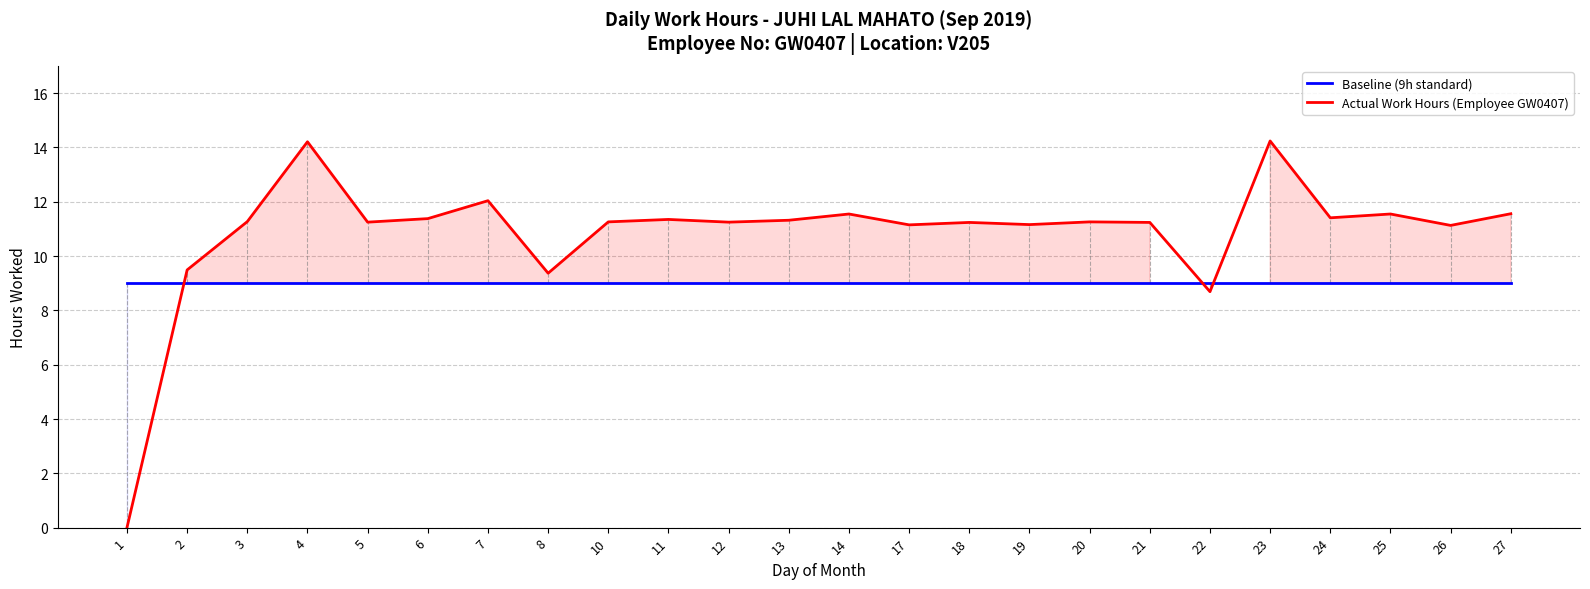

What is the difference between the highest and lowest values at 12?

2.2